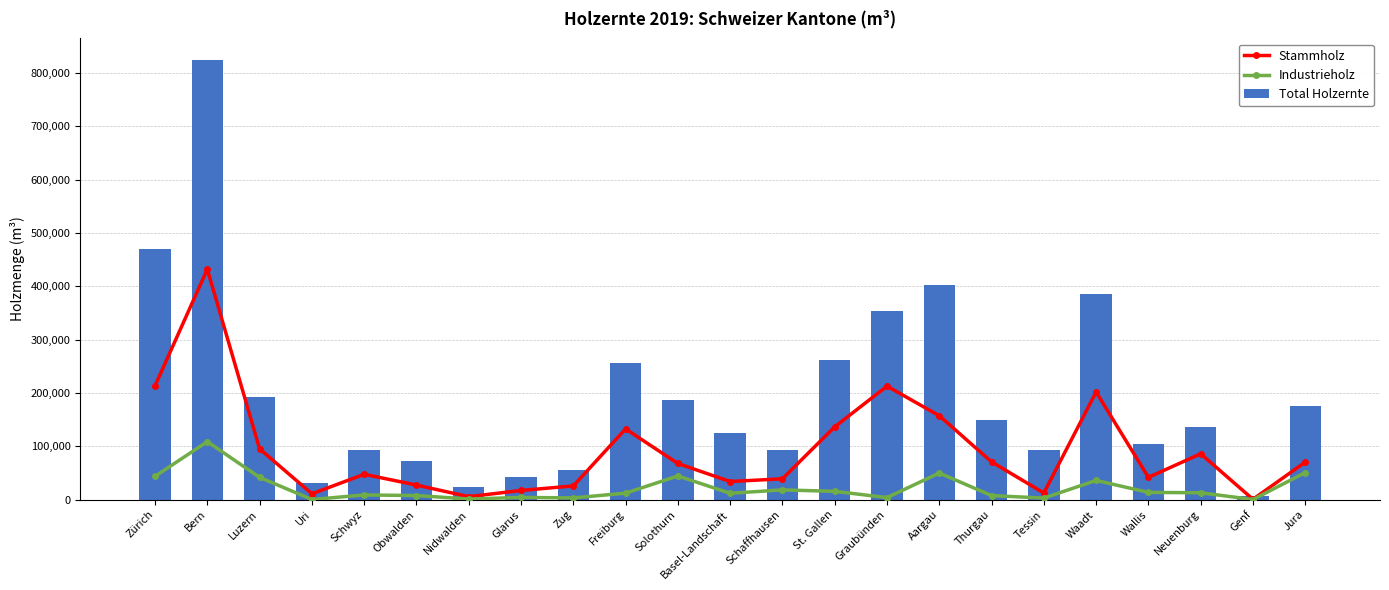

List the series in order of their overall mean, highest first.

Total Holzernte, Stammholz, Industrieholz